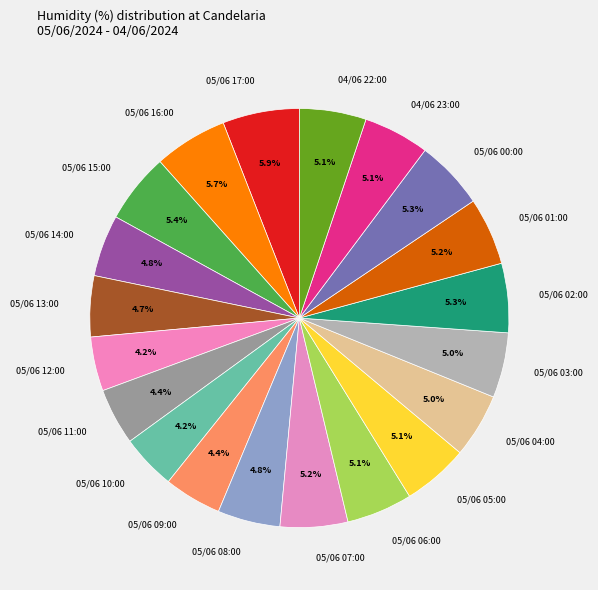

Is 05/06 04:00 the majority of the pie?

No